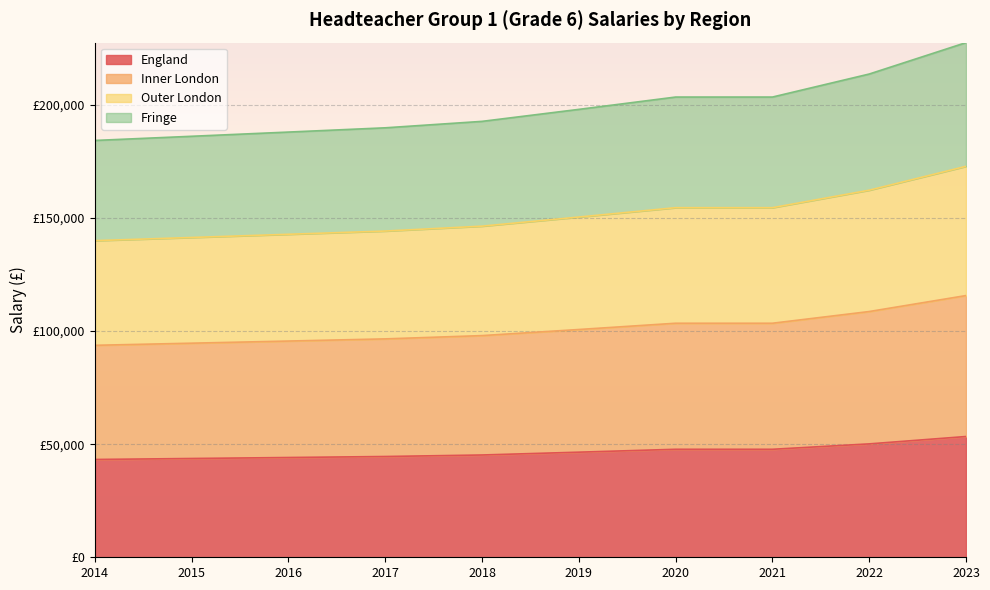

How many values in the England series are below 46457?

5